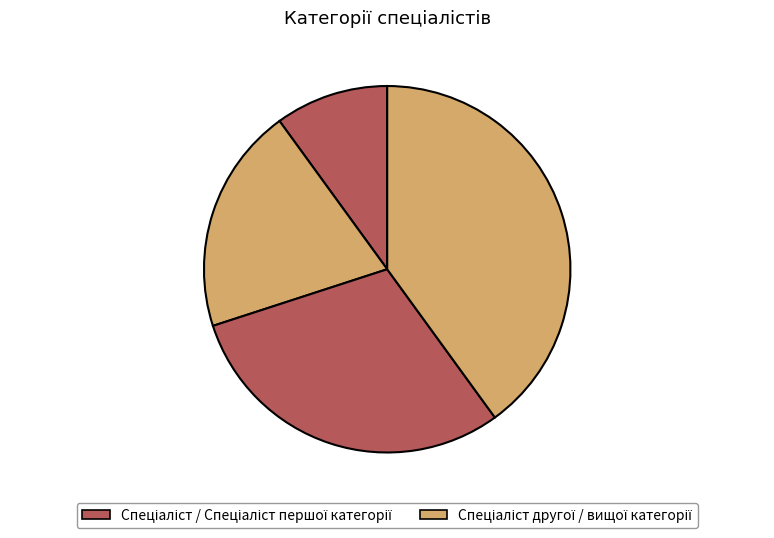

What is the largest slice in the pie chart?

Спеціаліст вищої категорії